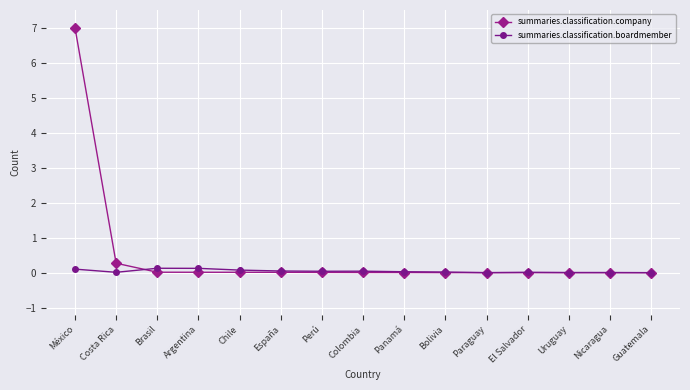

Rank the series by their maximum value, from highest to lowest.

summaries.classification.company, summaries.classification.boardmember